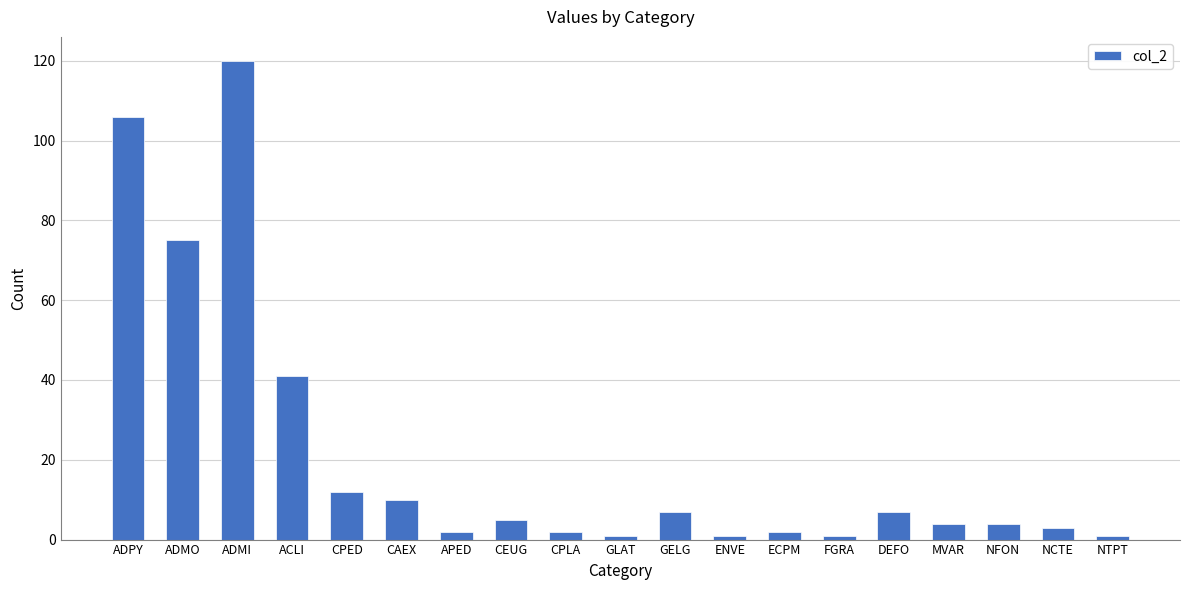

How many categories are shown in the chart?

19